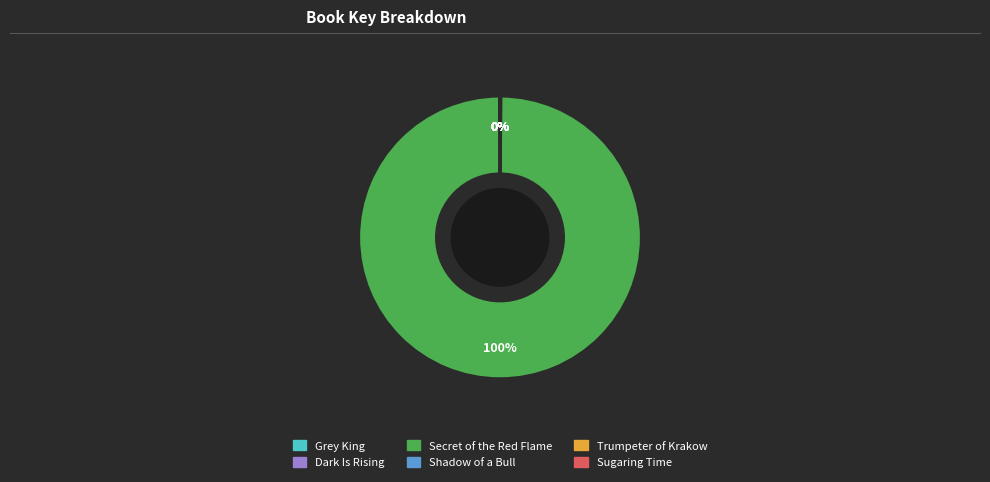

To the nearest percent, what percentage of the pie is Secret of the Red Flame?

100%